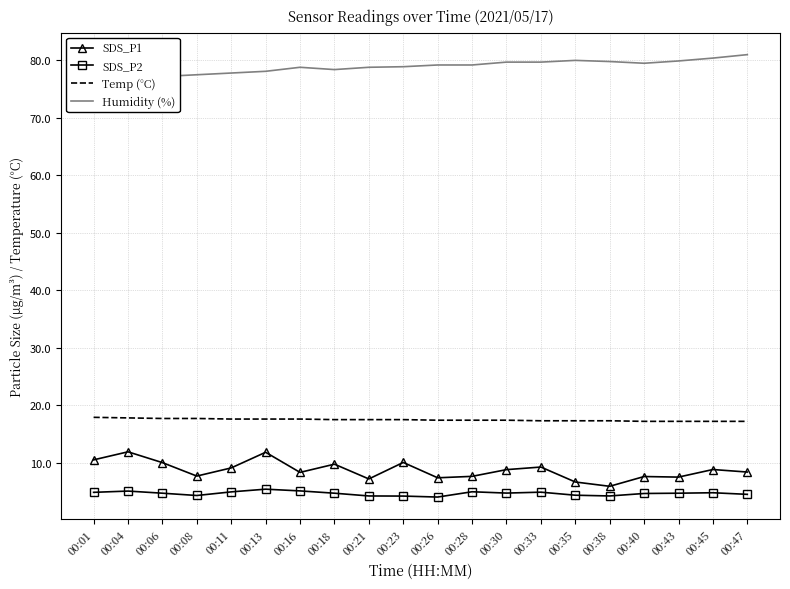

Which label corresponds to the largest value in the chart?

00:47